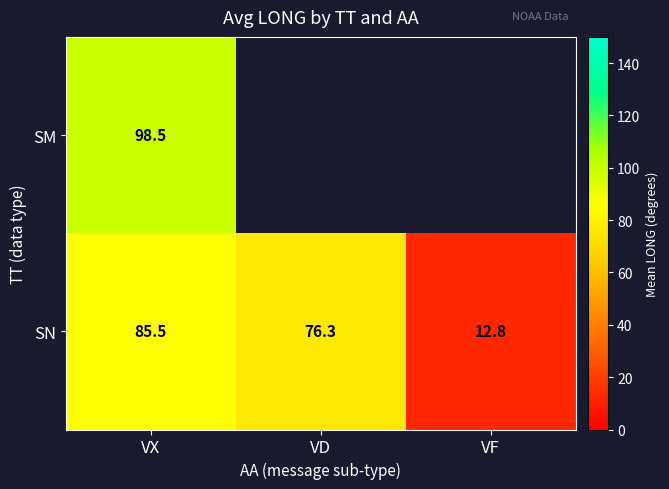

Is it true that SN equals 76.3 at VD?

True